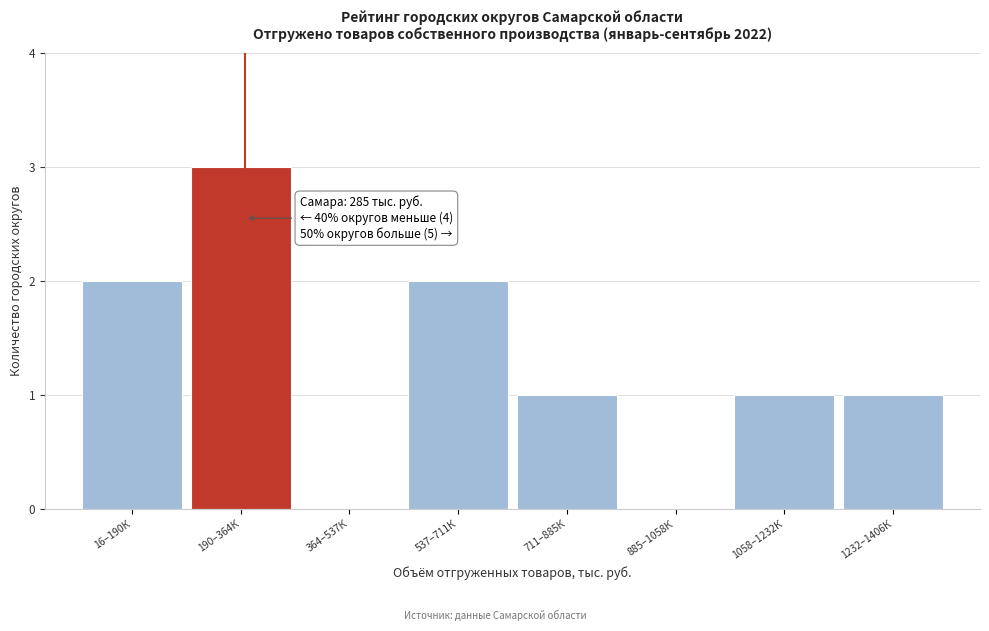

Reading right to left, extract all data points from this chart.

1232–1406К=1	1058–1232К=1	885–1058К=0	711–885К=1	537–711К=2	364–537К=0	190–364К=3	16–190К=2